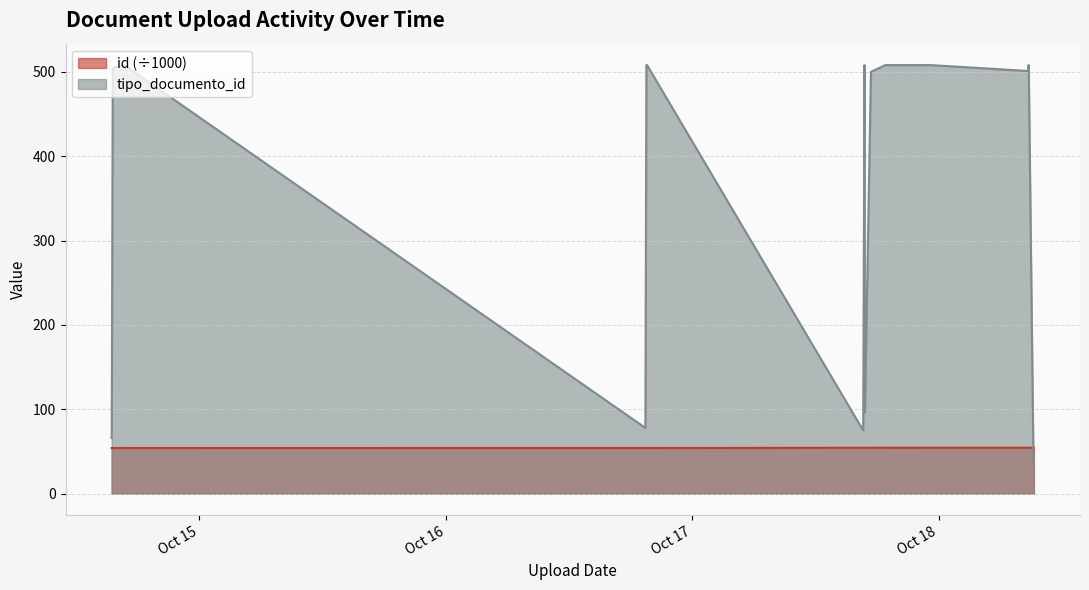

At which label is tipo_documento_id closest to 270?

2022-10-17T16:48:51